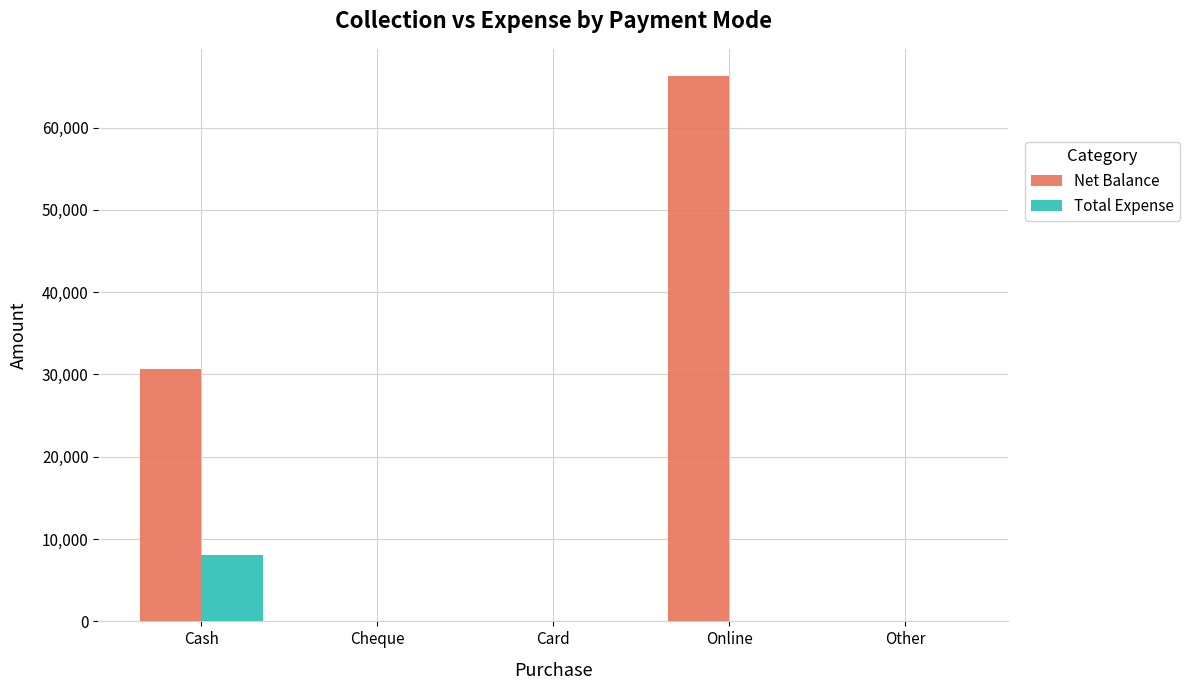

Count the number of categories in the chart.

5